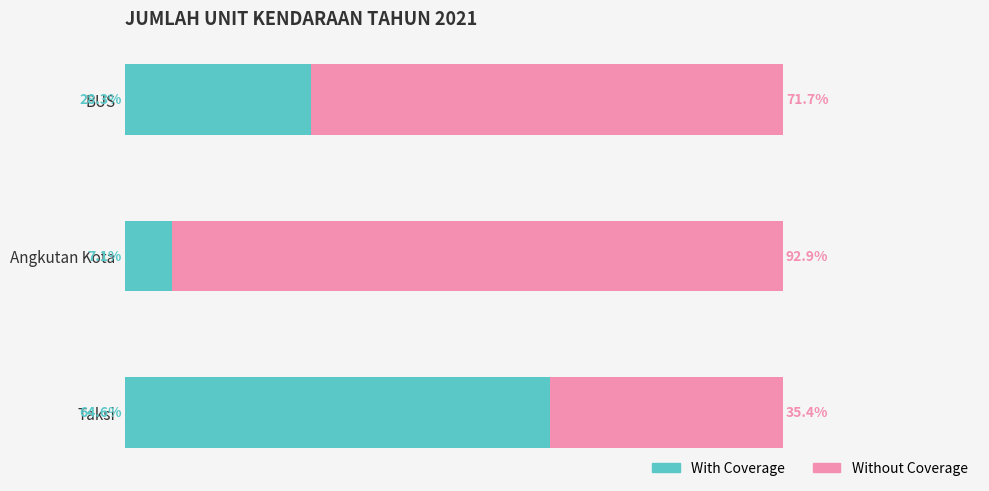

At which label is With Coverage closest to 35?

BUS